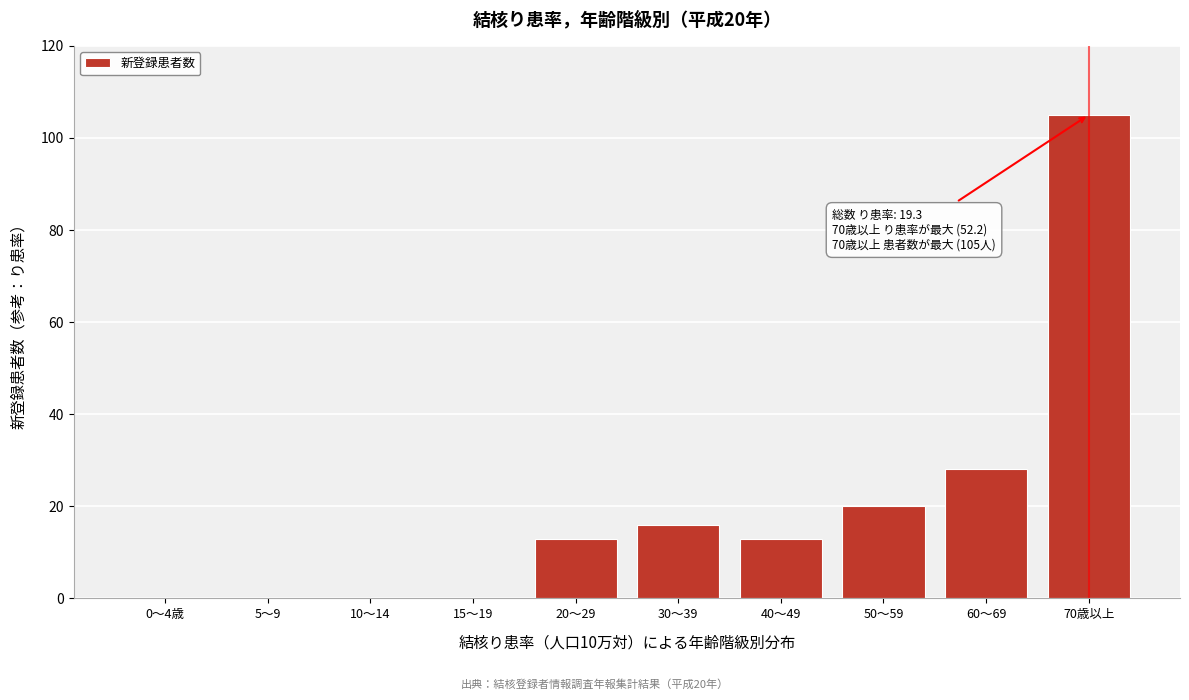

Reading left to right, extract all data points from this chart.

0～4歳=0	5～9=0	10～14=0	15～19=0	20～29=13	30～39=16	40～49=13	50～59=20	60～69=28	70歳以上=105